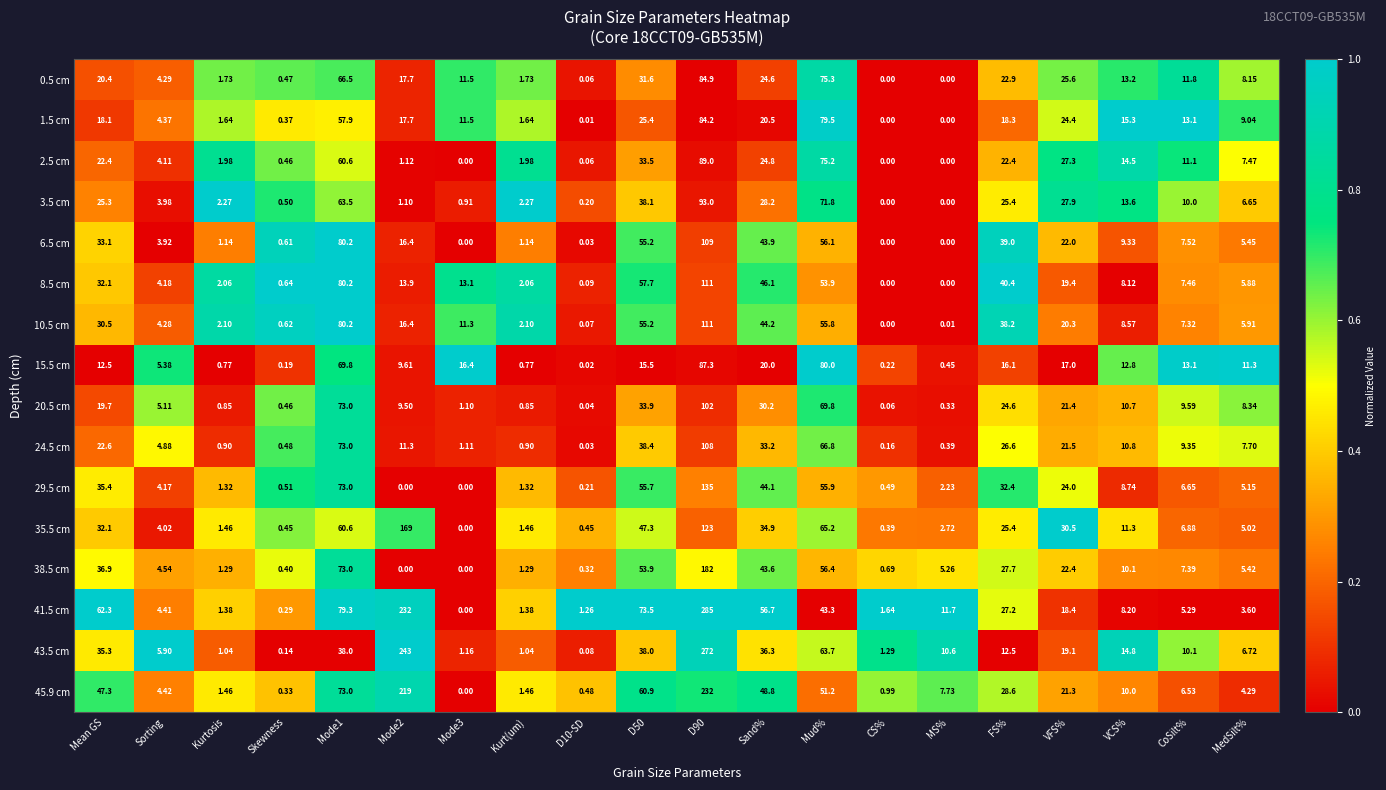

Where does the 20.5 cm series first go above 9?

Mean GS